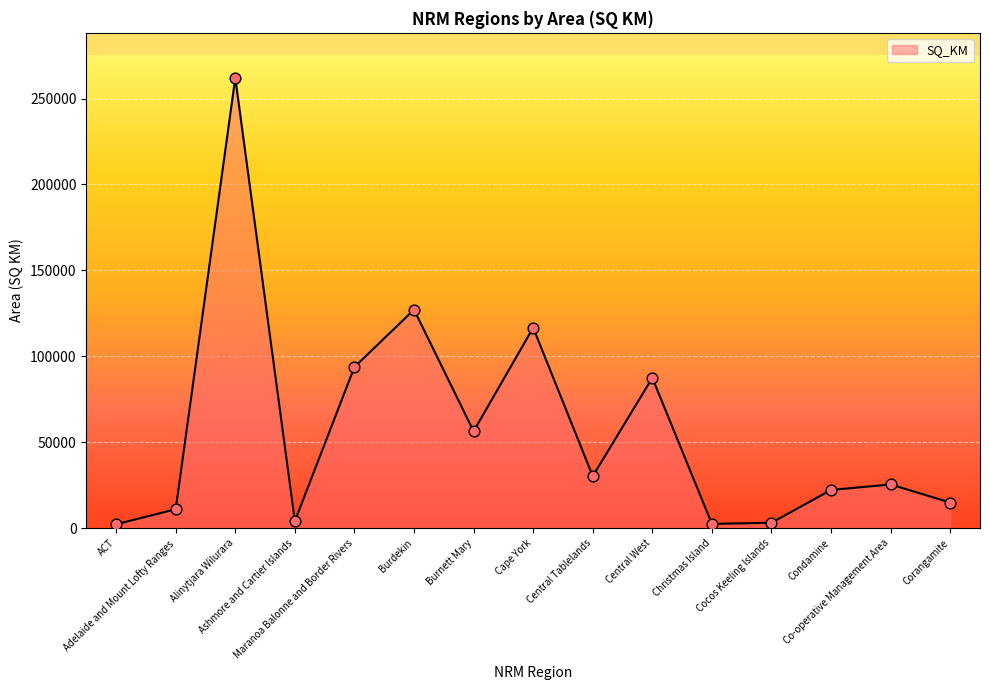

Between Alinytjara Wilurara and Condamine, which is larger?

Alinytjara Wilurara